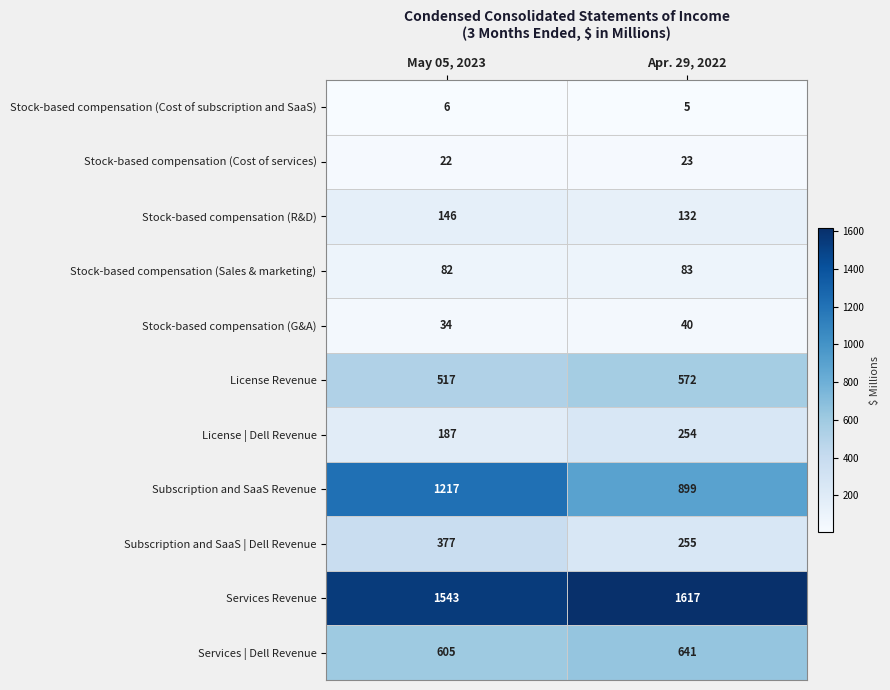

Reading right to left, what are all the values shown in this chart?

Stock-based compensation (Cost of subscription and SaaS): Apr. 29, 2022=5	May 05, 2023=6
Stock-based compensation (Cost of services): Apr. 29, 2022=23	May 05, 2023=22
Stock-based compensation (R&D): Apr. 29, 2022=132	May 05, 2023=146
Stock-based compensation (Sales & marketing): Apr. 29, 2022=83	May 05, 2023=82
Stock-based compensation (G&A): Apr. 29, 2022=40	May 05, 2023=34
License Revenue: Apr. 29, 2022=572	May 05, 2023=517
License | Dell Revenue: Apr. 29, 2022=254	May 05, 2023=187
Subscription and SaaS Revenue: Apr. 29, 2022=899	May 05, 2023=1217
Subscription and SaaS | Dell Revenue: Apr. 29, 2022=255	May 05, 2023=377
Services Revenue: Apr. 29, 2022=1617	May 05, 2023=1543
Services | Dell Revenue: Apr. 29, 2022=641	May 05, 2023=605